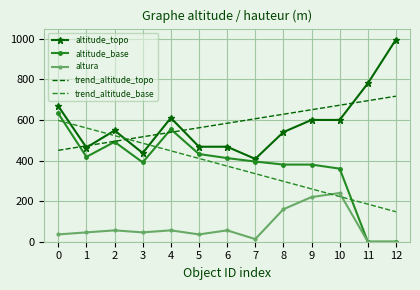

List the series in order of their peak value, lowest first.

altura, trend_altitude_base, altitude_base, trend_altitude_topo, altitude_topo